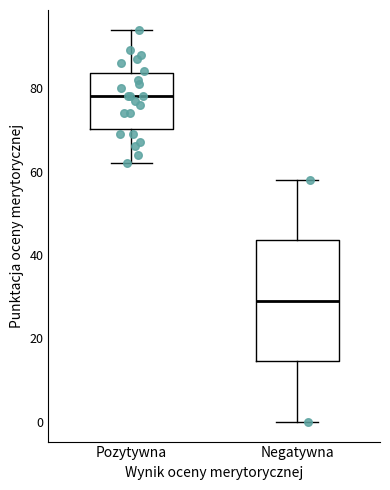

Reading left to right, transcribe this box plot: for each box, give where its median line is, the range the box spans, and where its two whiskers end, as read against the y-axis. The values are not printed on the chart, so give them approximately, as read against the axis.

Pozytywna: median 78, box 70 to 84, whiskers 62 to 94
Negatywna: median 30, box 14 to 44, whiskers 0 to 58